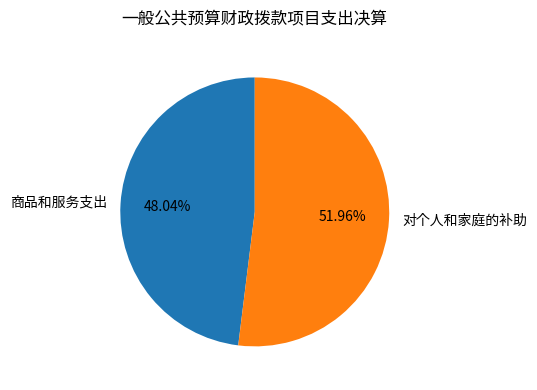

To the nearest percent, what percentage of the pie is 对个人和家庭的补助?

52%